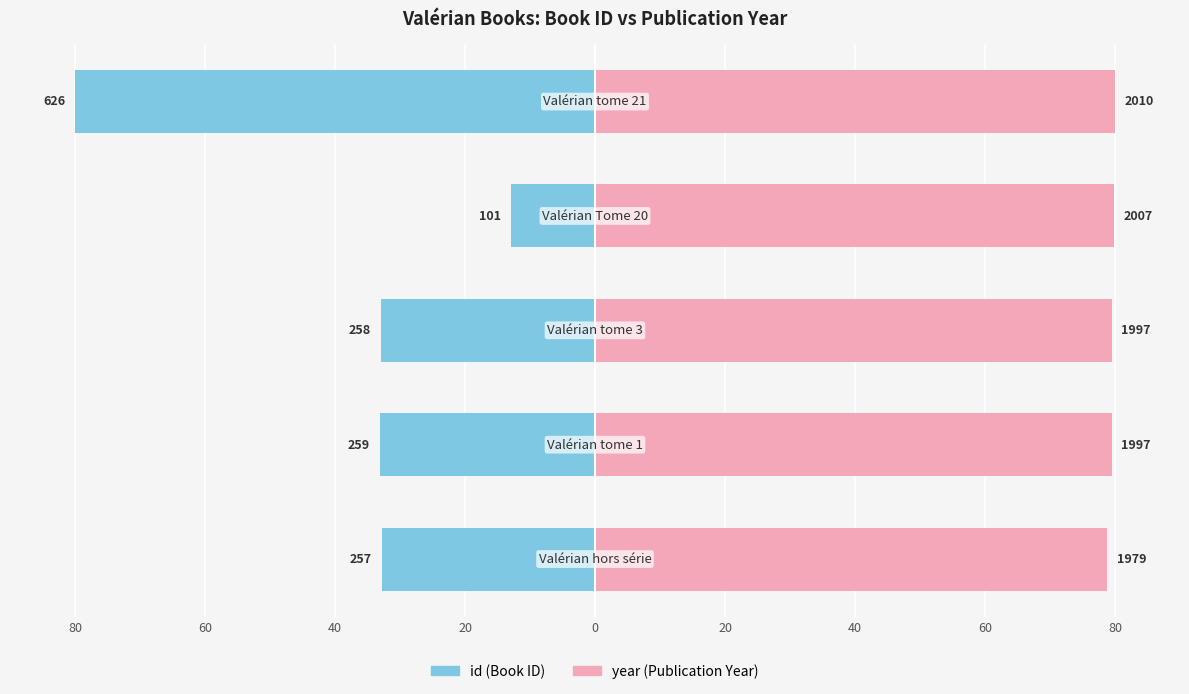

How many data points in id are less than -32?

4